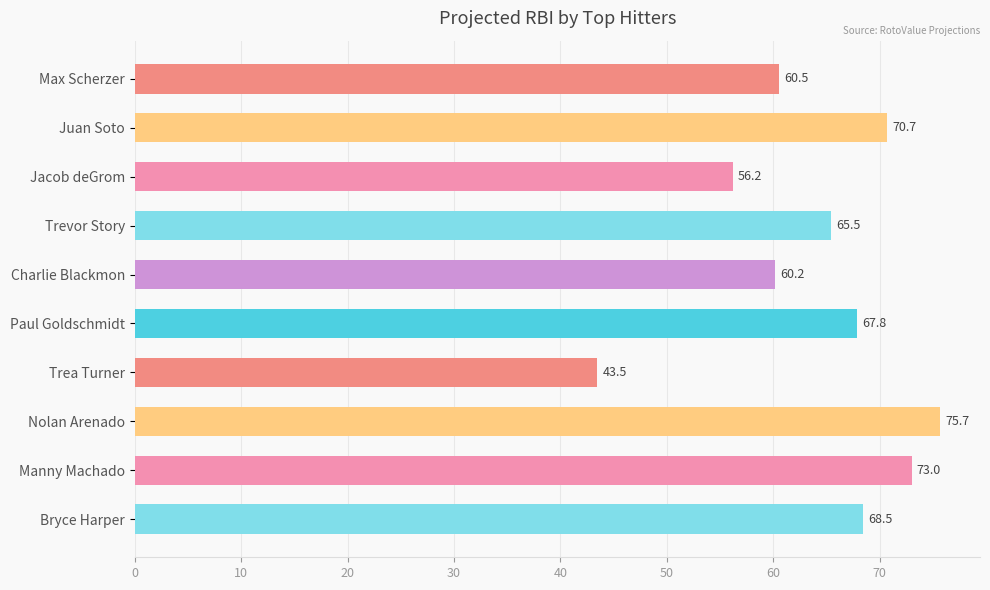

What is the label of the 5th bar from the top?

Charlie Blackmon